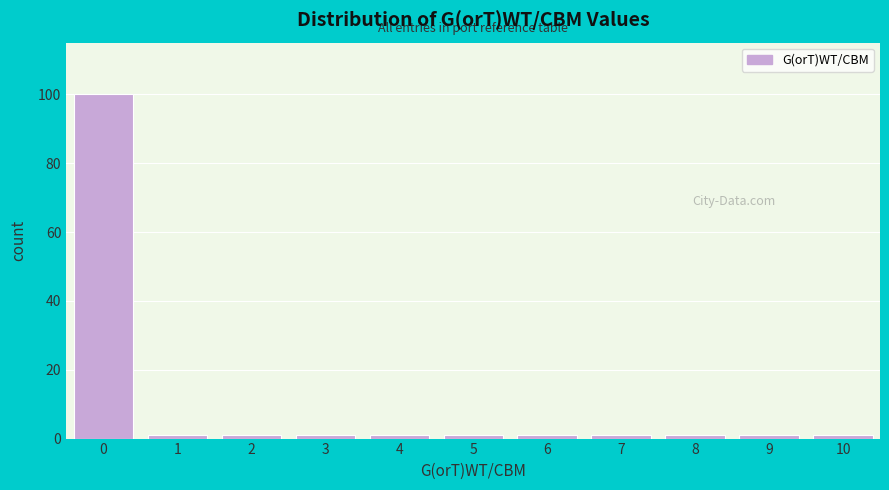

Over which range of the x-axis is the bar tallest?

-0.5 to 0.5